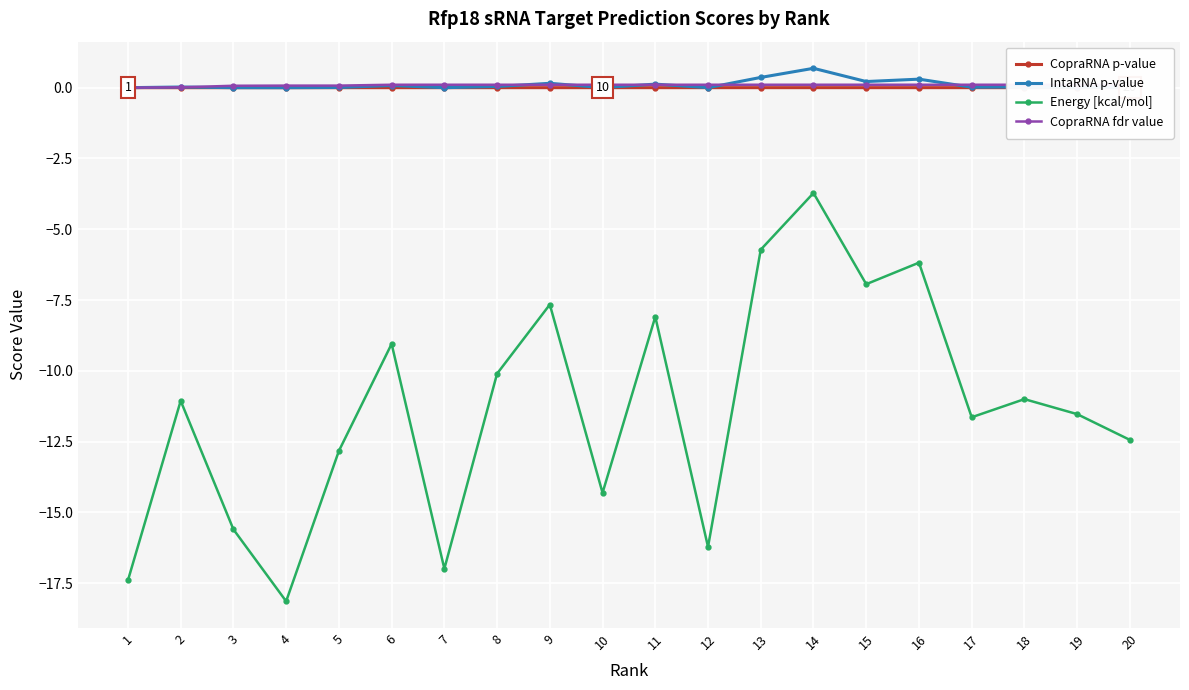

What is the difference between the second highest and second lowest values in the Energy [kcal/mol] series?

11.7